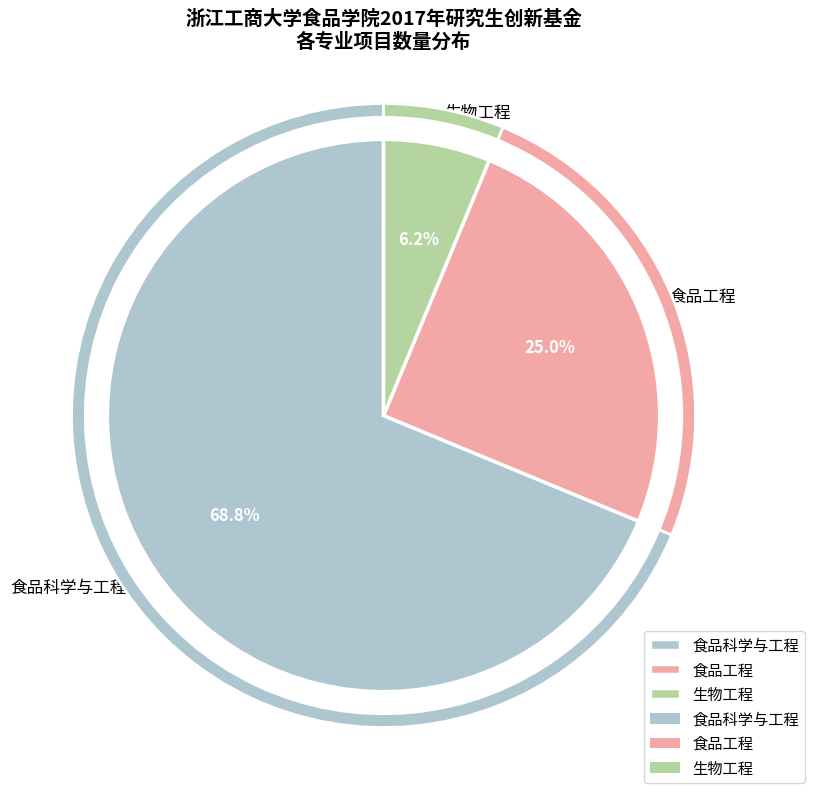

What is the total percentage of 食品科学与工程 and 食品工程?

93.8%